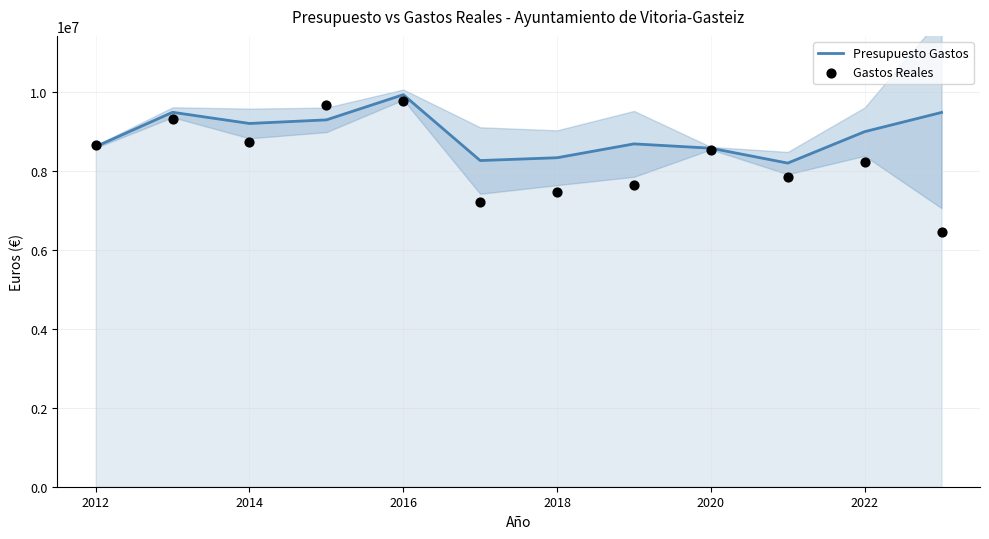

At how many categories does at least one series exceed 8308340?

10